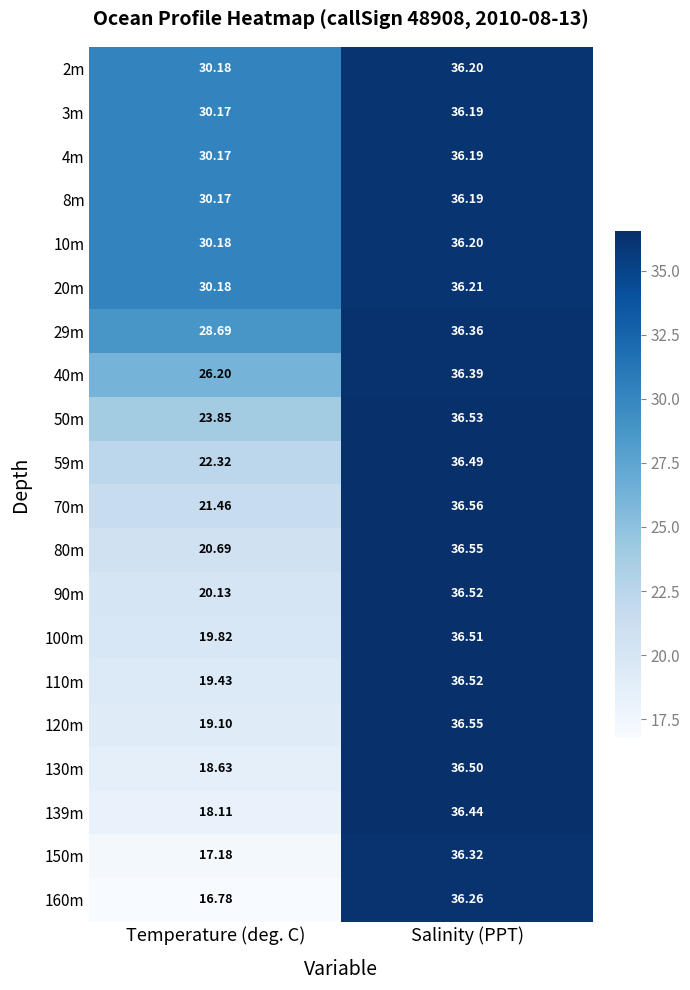

At which category is the sum across all series the highest?

Salinity (PPT)